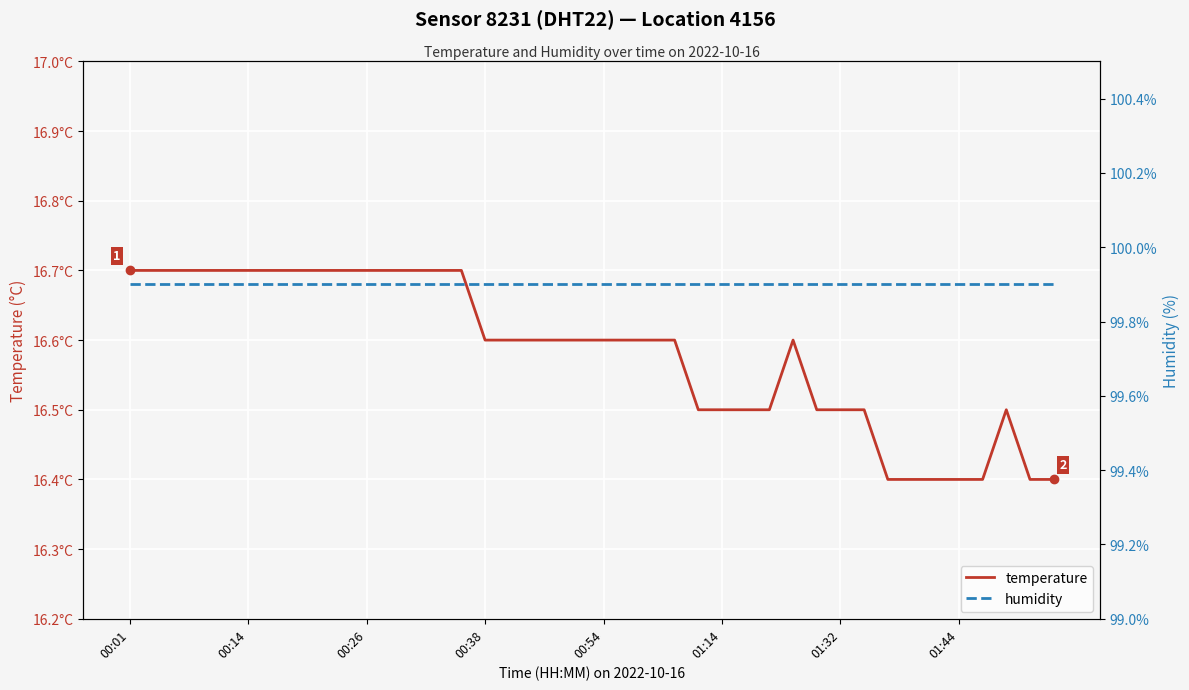

Which series has the largest total across all categories?

humidity